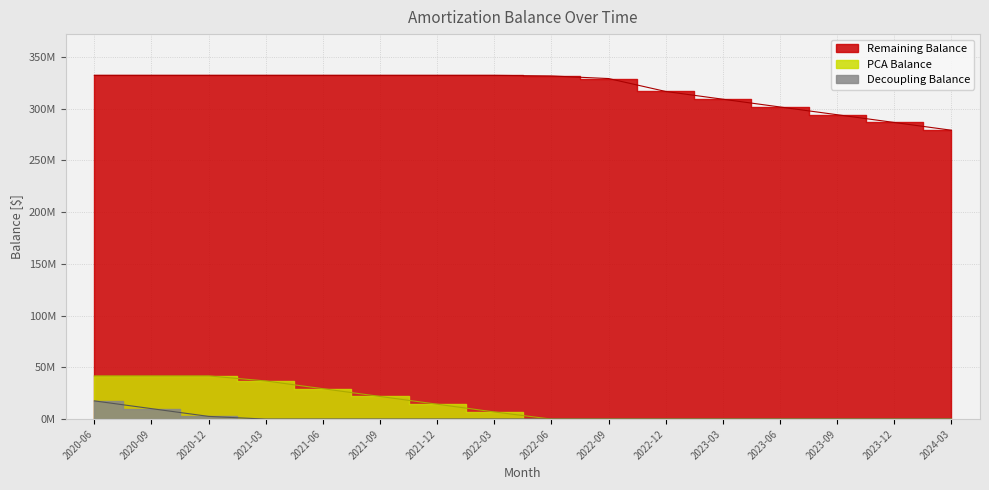

Reading left to right, what are all the values shown in this chart?

Remaining Balance: 332.2	332.2	332.2	332.2	332.2	332.2	332.2	332.2	331.6	329.1	316.6	309.1	301.6	294.1	286.6	279.1
PCA Balance: 41.7	41.7	41.7	36.9	29.4	21.9	14.4	6.9	0.0	0.0	0.0	0.0	0.0	0.0	0.0	0.0
Decoupling Balance: 17.6	10.1	2.6	0.0	0.0	0.0	0.0	0.0	0.0	0.0	0.0	0.0	0.0	0.0	0.0	0.0